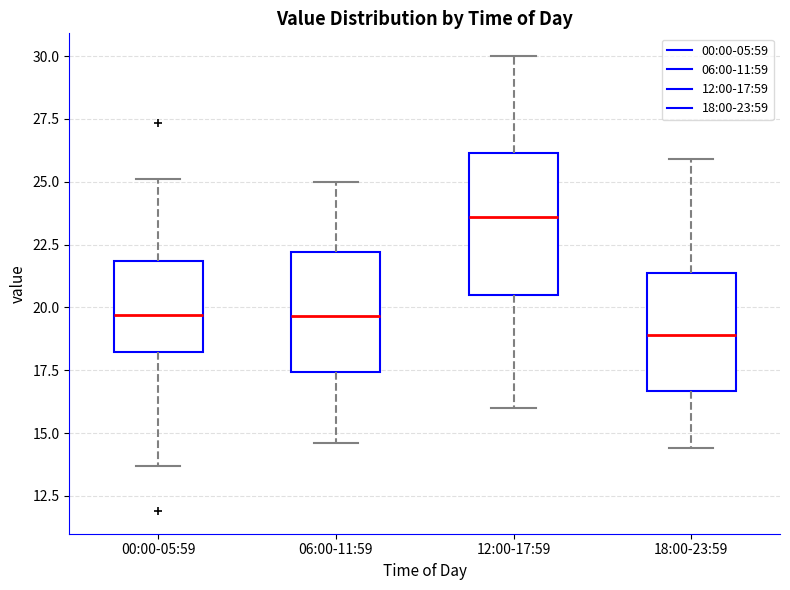

Comparing the boxes themselves (not the whiskers), which one is the tallest?

12:00-17:59